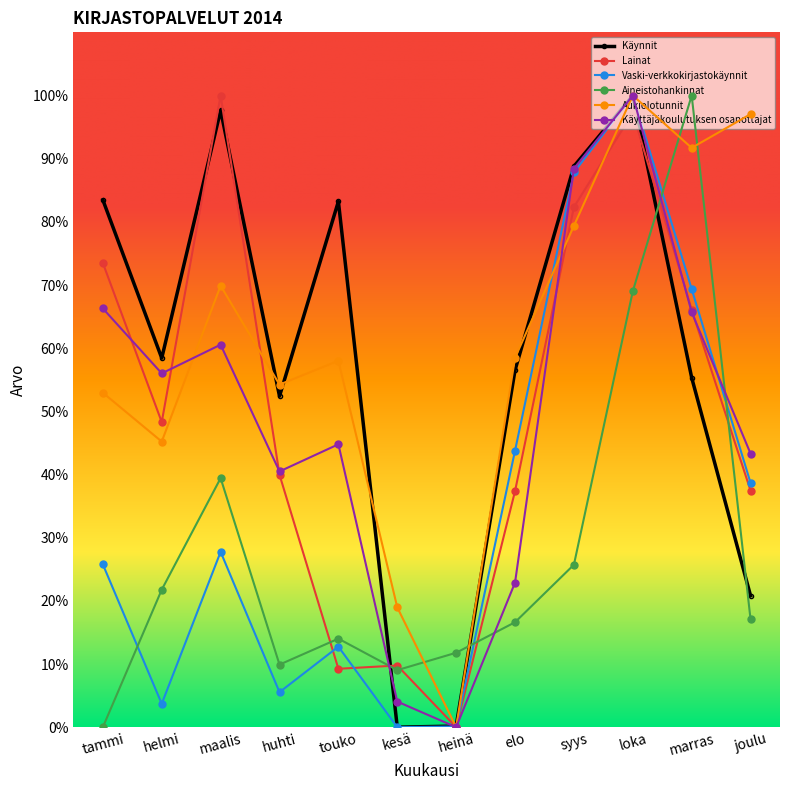

Where is the first local minimum for Aineistohankinnat?

huhti